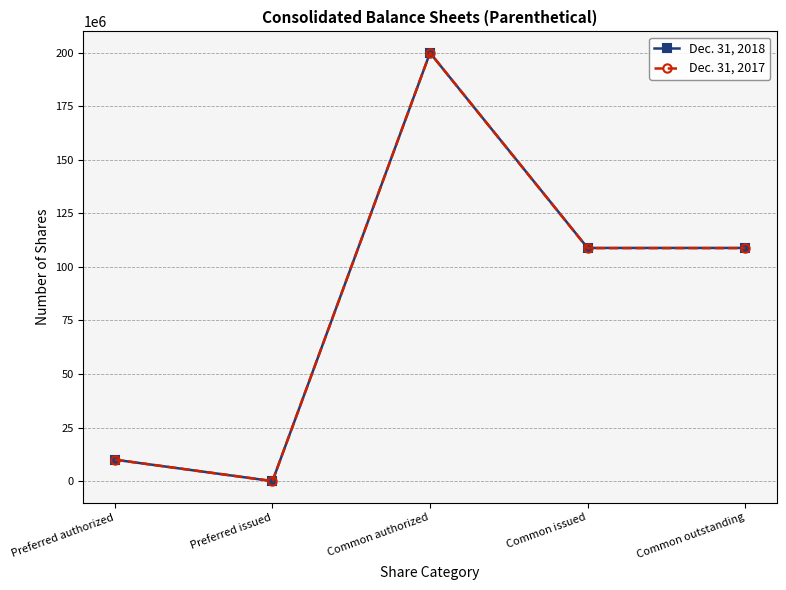

Reading left to right, what are all the values shown in this chart?

Dec. 31, 2018: Preferred authorized=10000000	Preferred issued=0	Common authorized=200000000	Common issued=108879245	Common outstanding=108879245
Dec. 31, 2017: Preferred authorized=10000000	Preferred issued=0	Common authorized=200000000	Common issued=108787807	Common outstanding=108787807